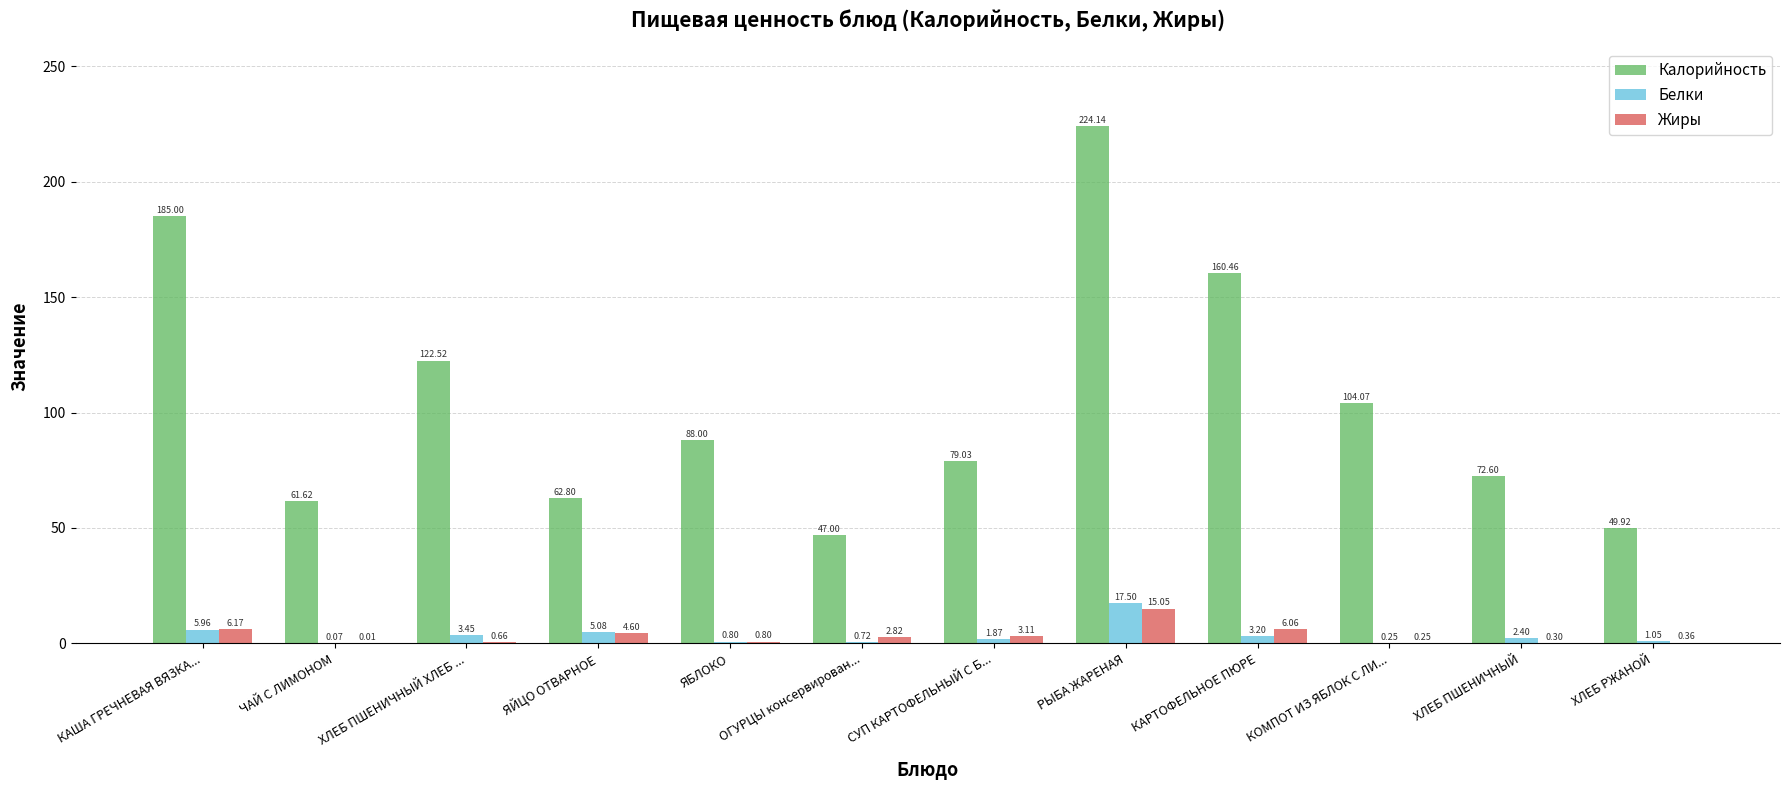

At which label does Калорийность first exceed 88?

КАША ГРЕЧНЕВАЯ ВЯЗКА...